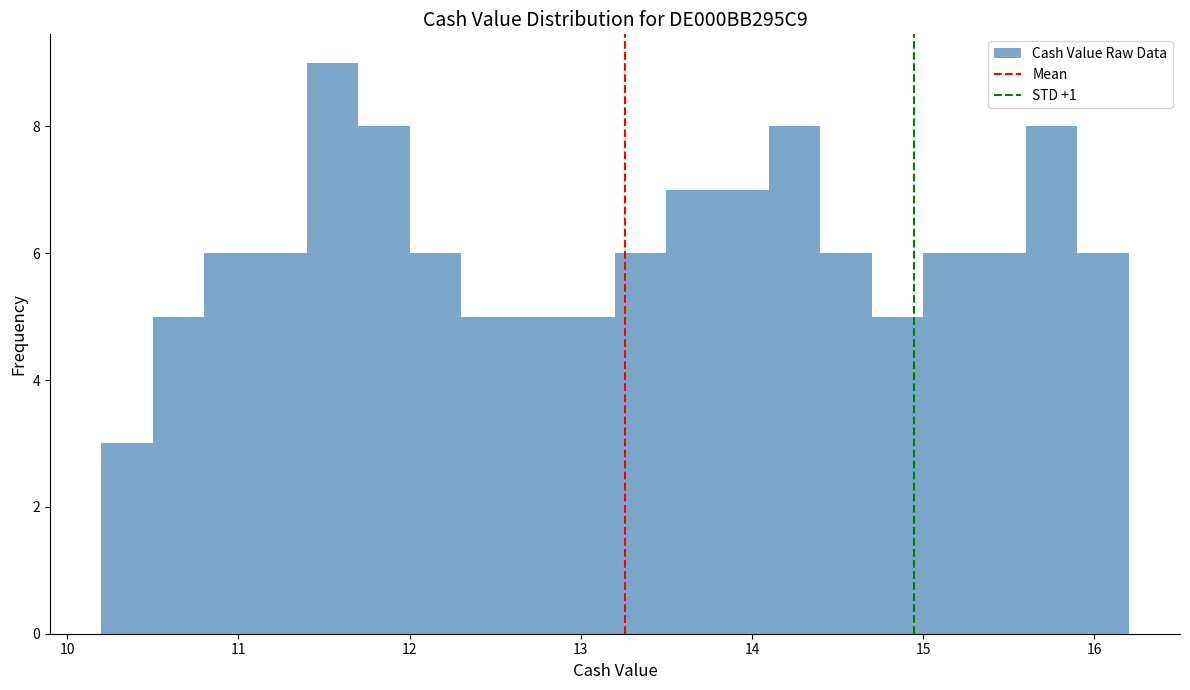

Read against the x-axis, roughly where is the centre of the tallest bar?

11.6